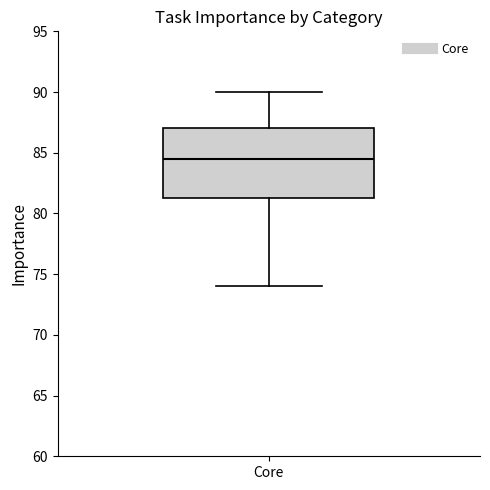

Transcribe this box plot: give where the median line is, the range the box spans, and where the two whiskers end, as read against the y-axis. The values are not printed on the chart, so give them approximately, as read against the axis.

median 84.5, box 81.5 to 87.0, whiskers 74.0 to 90.0